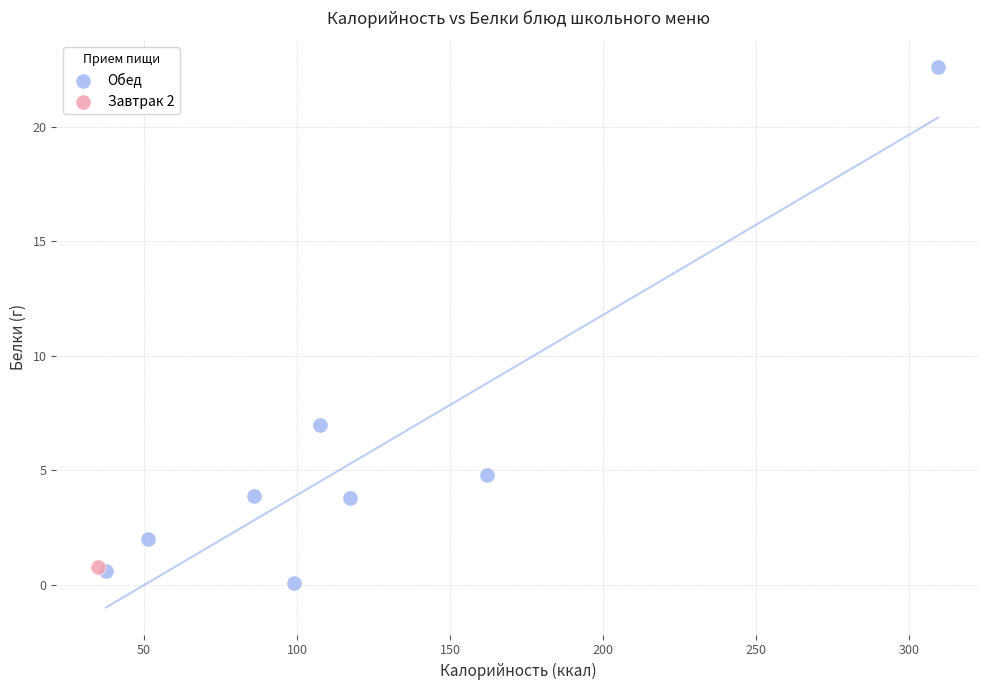

What are all the series names shown in the legend?

Обед, Завтрак 2